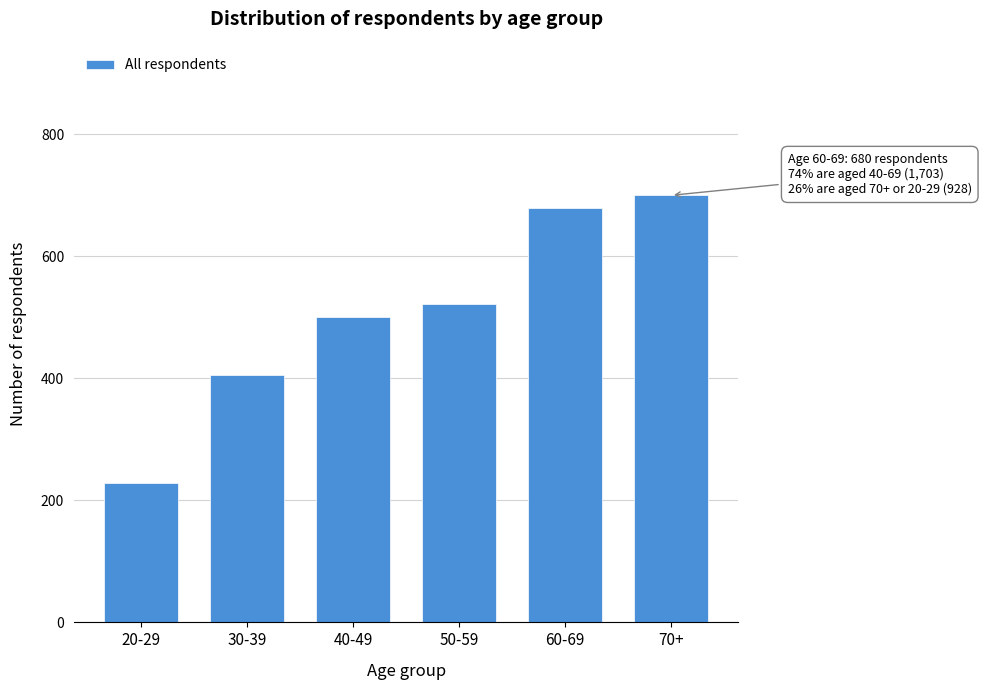

Reading right to left, what are all the values shown in this chart?

70+=700	60-69=680	50-59=522	40-49=501	30-39=406	20-29=228